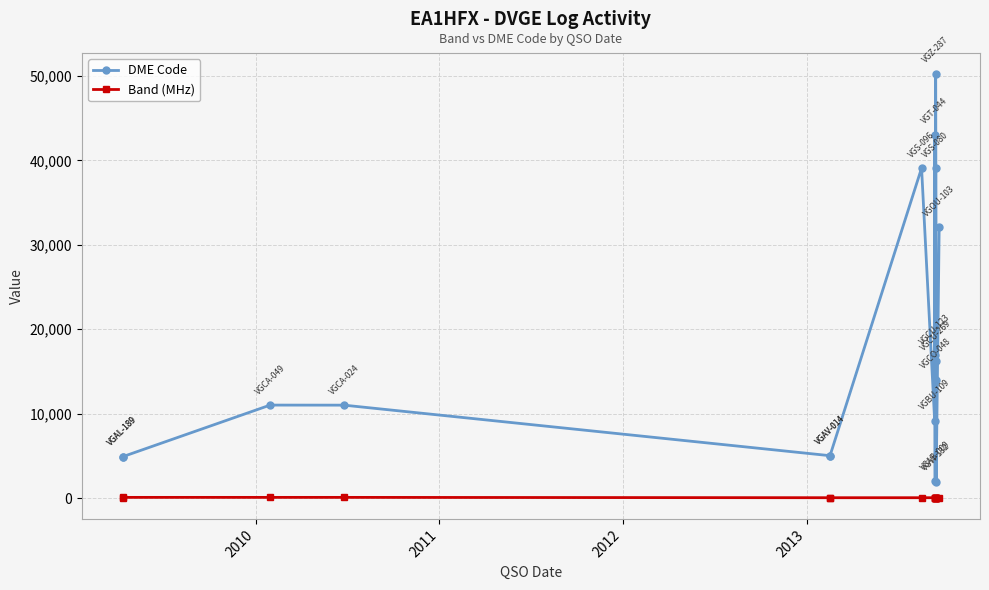

Is this an area chart (filled region under the line)?

No